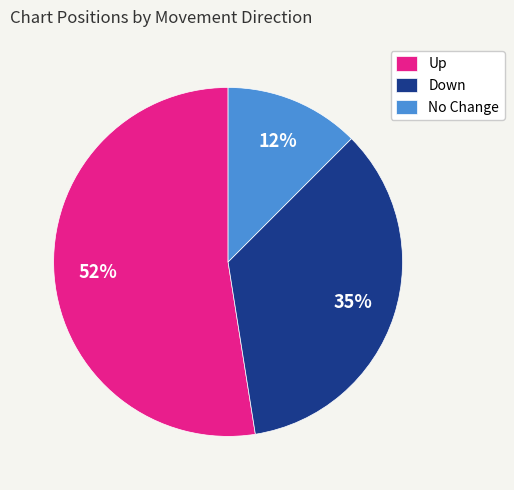

To the nearest percent, what portion does Down represent?

35%